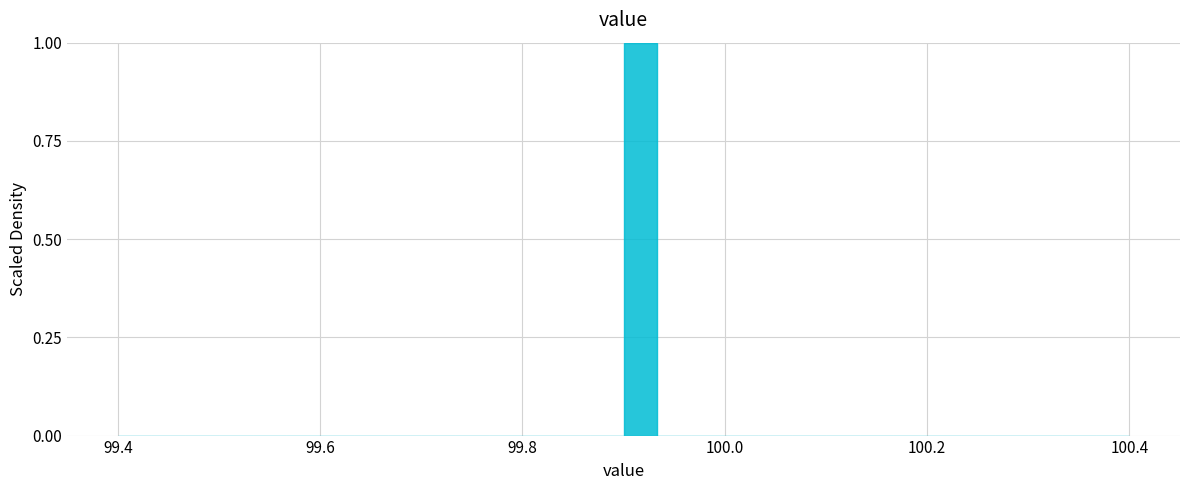

Around what value on the x-axis is the tallest bar? Give the approximate position of its centre, as read against the axis.

99.92